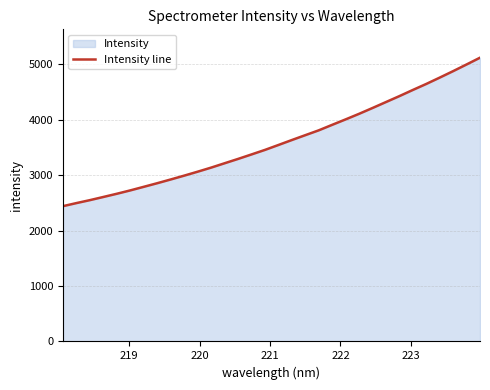

What is the smallest value displayed?

2439.7